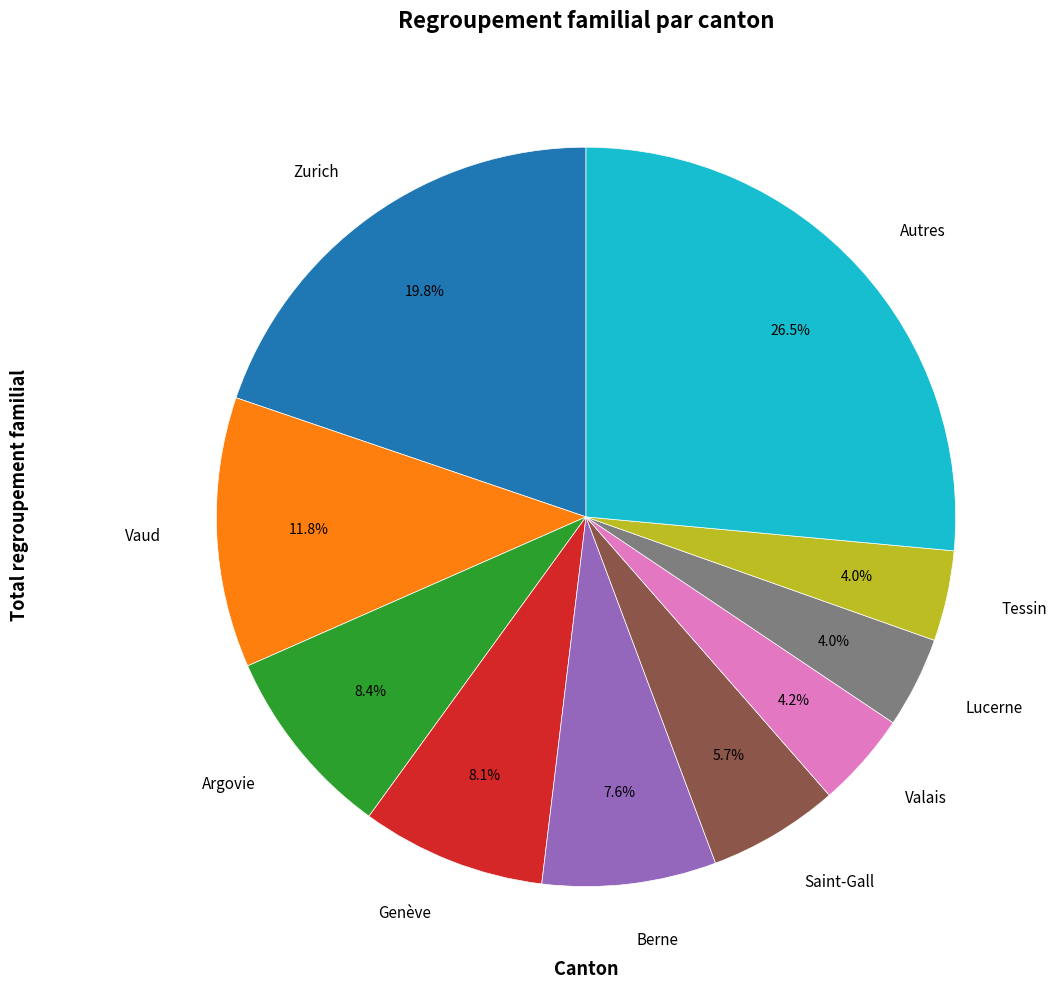

The Tessin slice represents 14% of the pie. True or false?

False